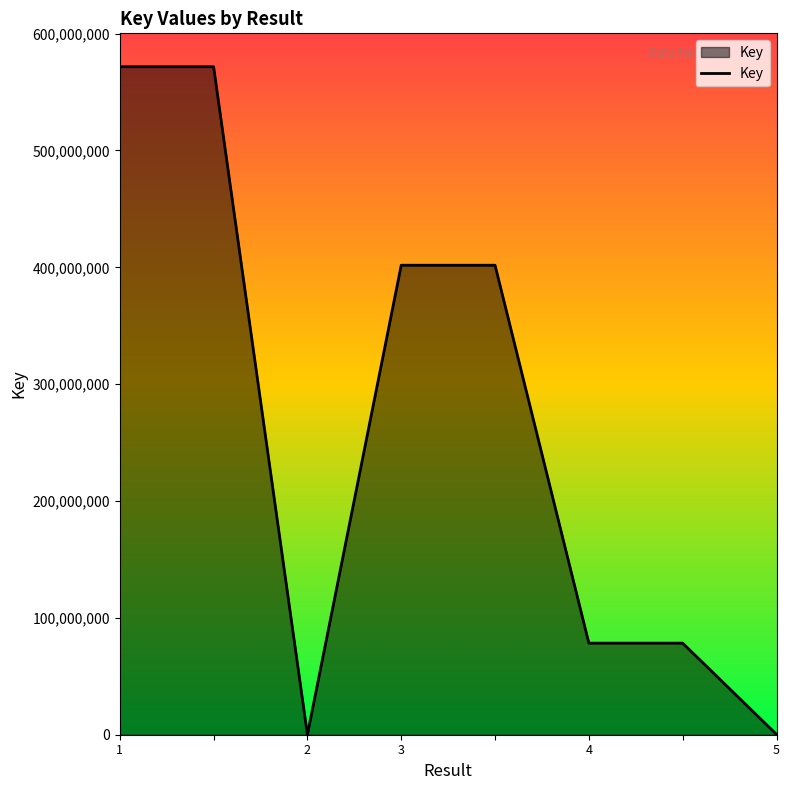

What is the average value?

263018150